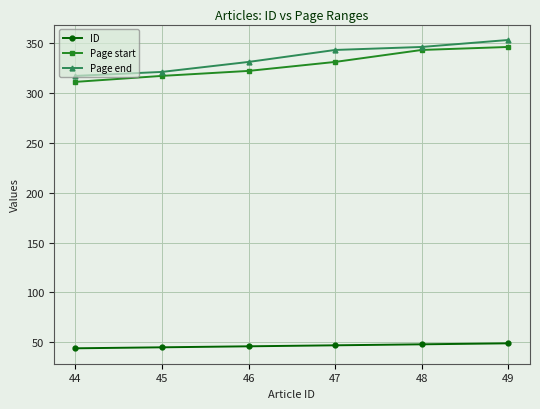

Between 46 and 49, which series saw the biggest shift?

Page start